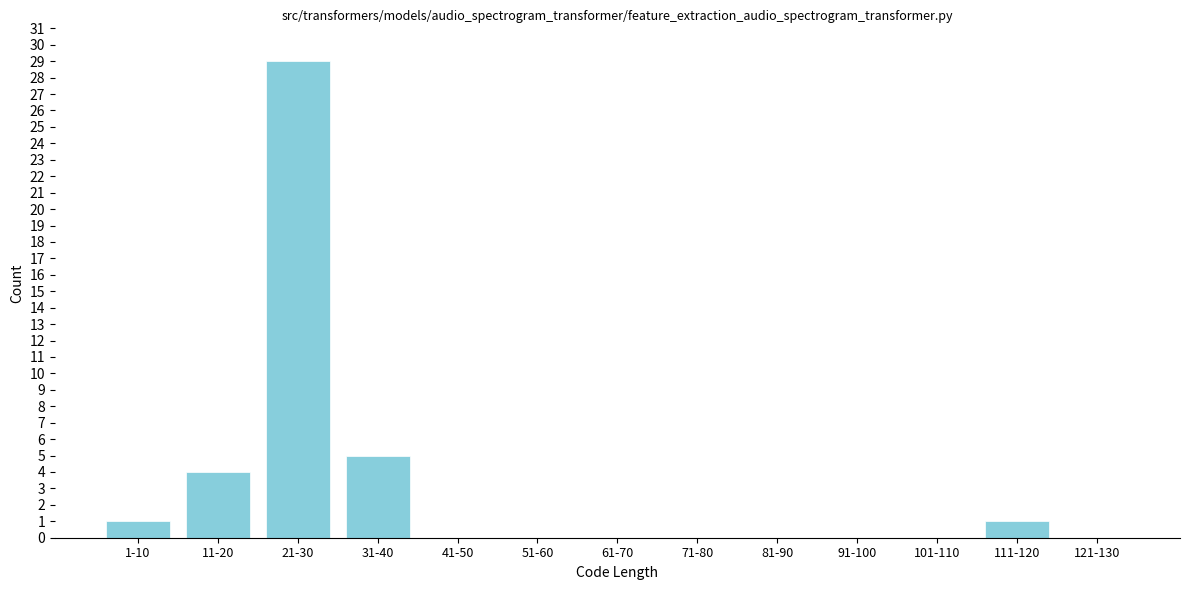

Reading left to right, transcribe all the data shown in this chart.

1-10=1	11-20=4	21-30=29	31-40=5	41-50=0	51-60=0	61-70=0	71-80=0	81-90=0	91-100=0	101-110=0	111-120=1	121-130=0